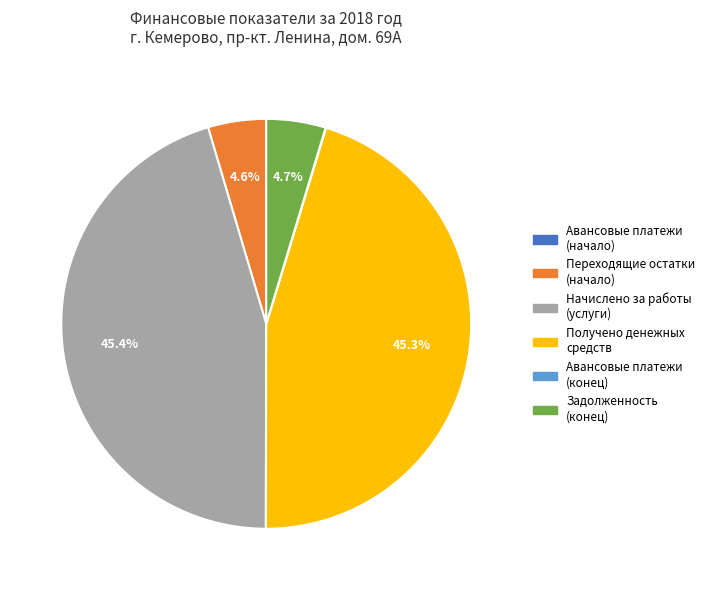

What is the ratio of the value at Переходящие остатки (начало) to the value at Задолженность (конец)?

1.0